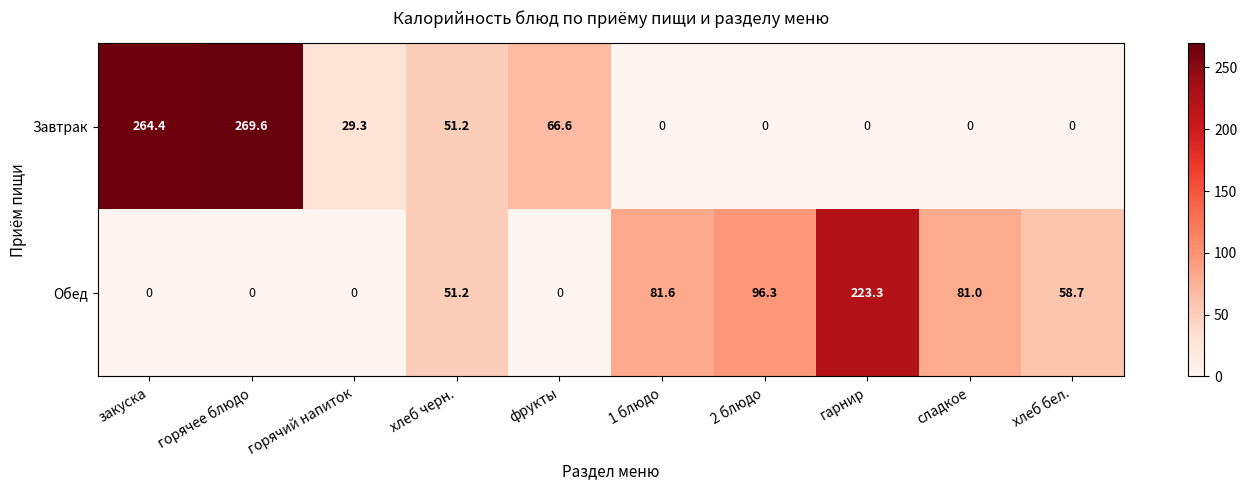

What is the total value across all series at горячее блюдо?

269.6